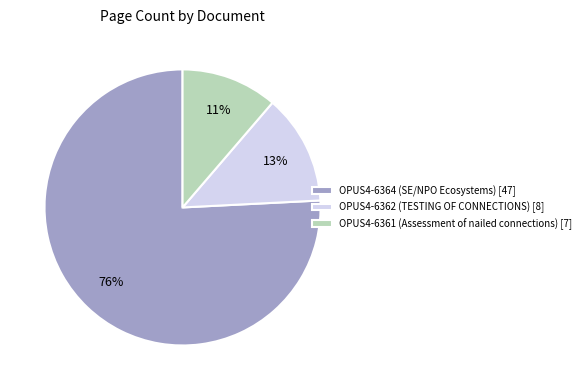

What percentage is the OPUS4-6362 (TESTING OF CONNECTIONS) slice, to the nearest percent?

13%